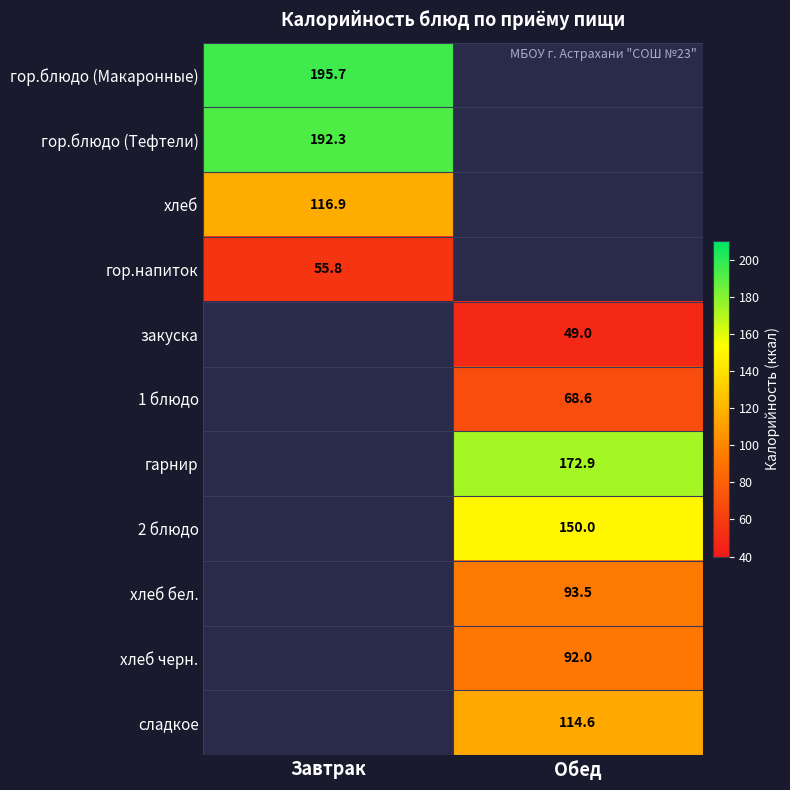

Count the number of data series in this chart.

11